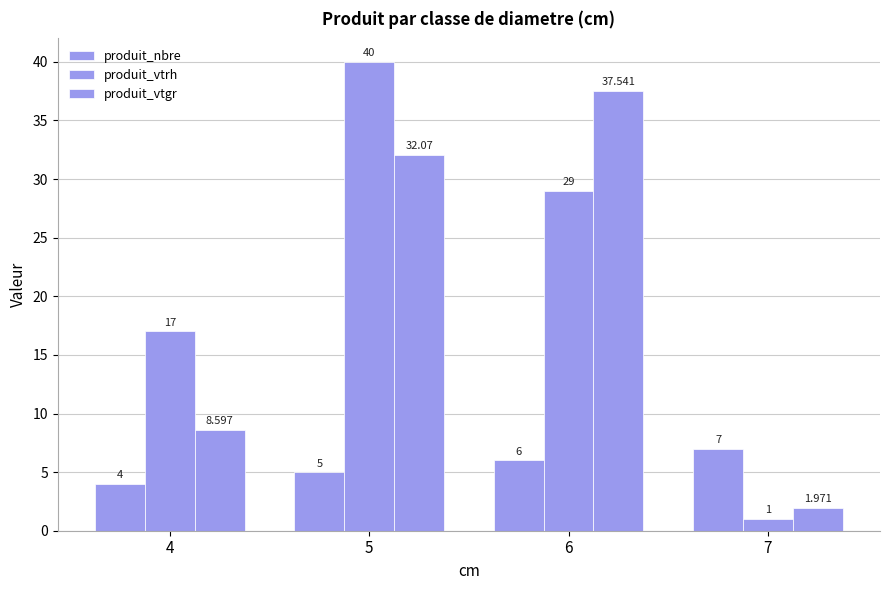

Does the chart contain any negative values?

No